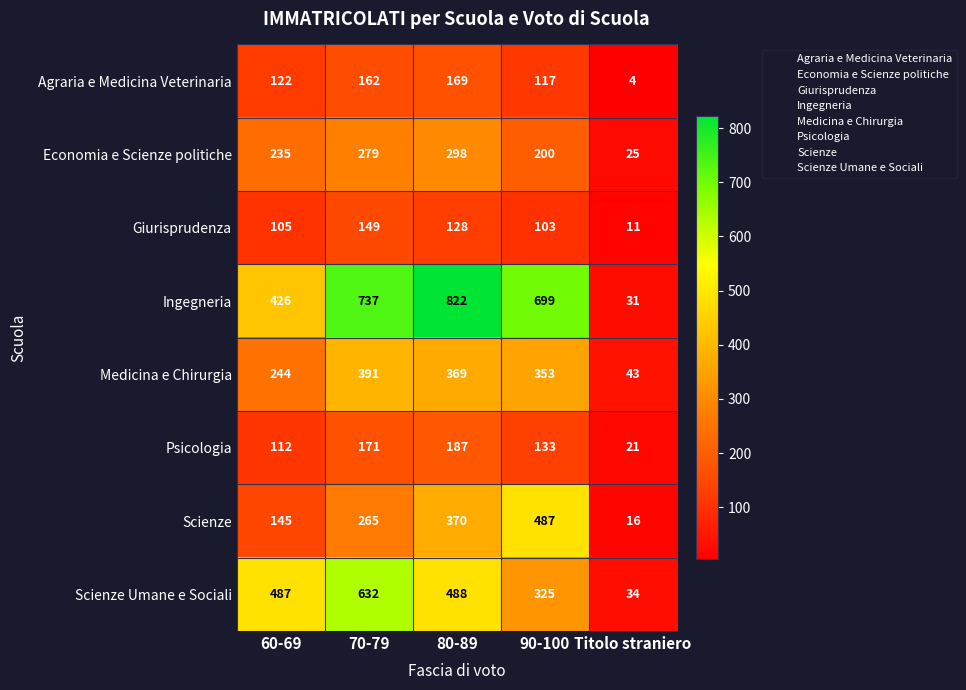

Which label corresponds to the largest value in the chart?

80-89